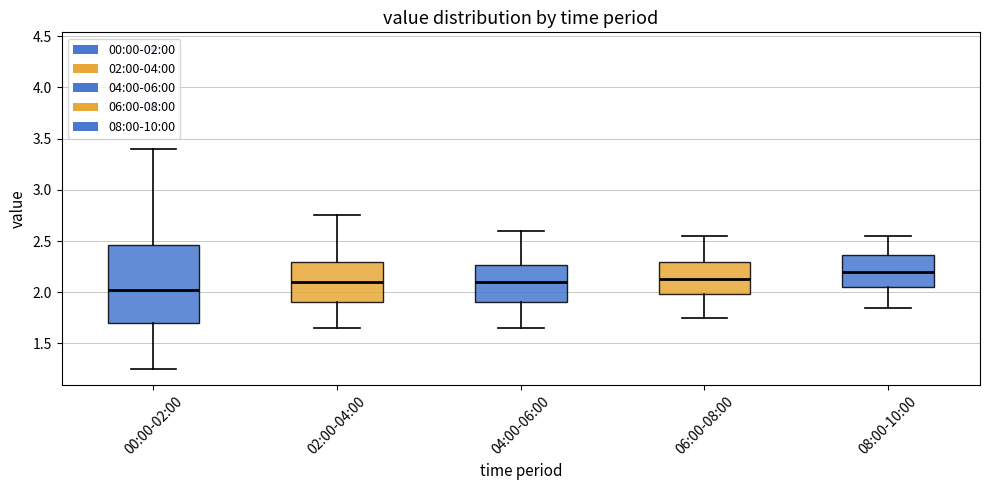

Where does the median line of the box for 00:00-02:00 sit on the y-axis? The values are not printed on the chart, so give them approximately, as read against the axis.

2.05